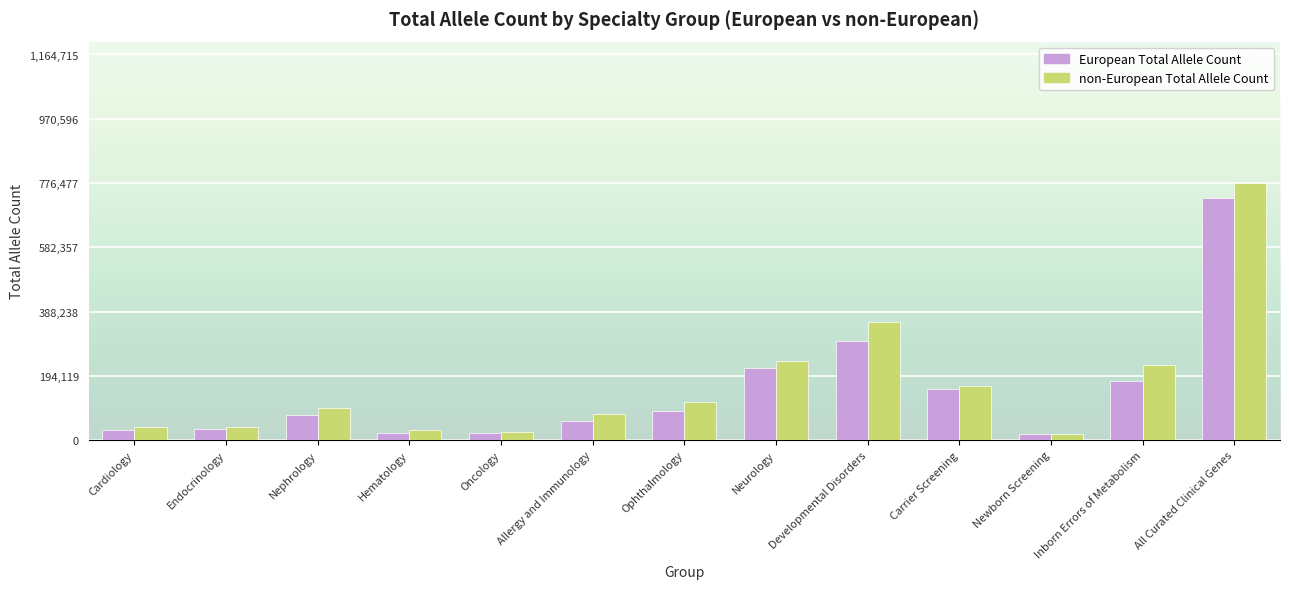

Which series has the largest total across all categories?

non-European Total Allele Count